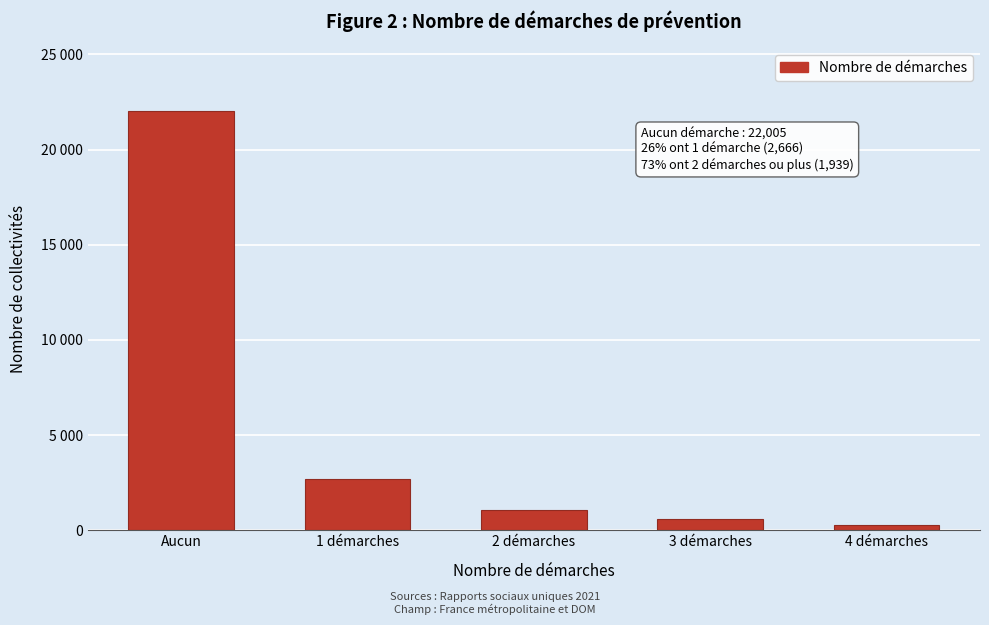

Are the bars horizontal?

No